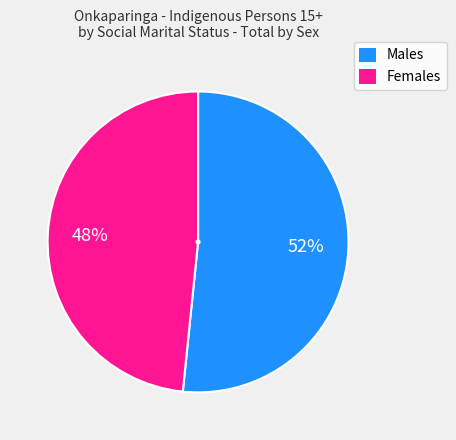

What is the smallest slice in the pie chart?

Females